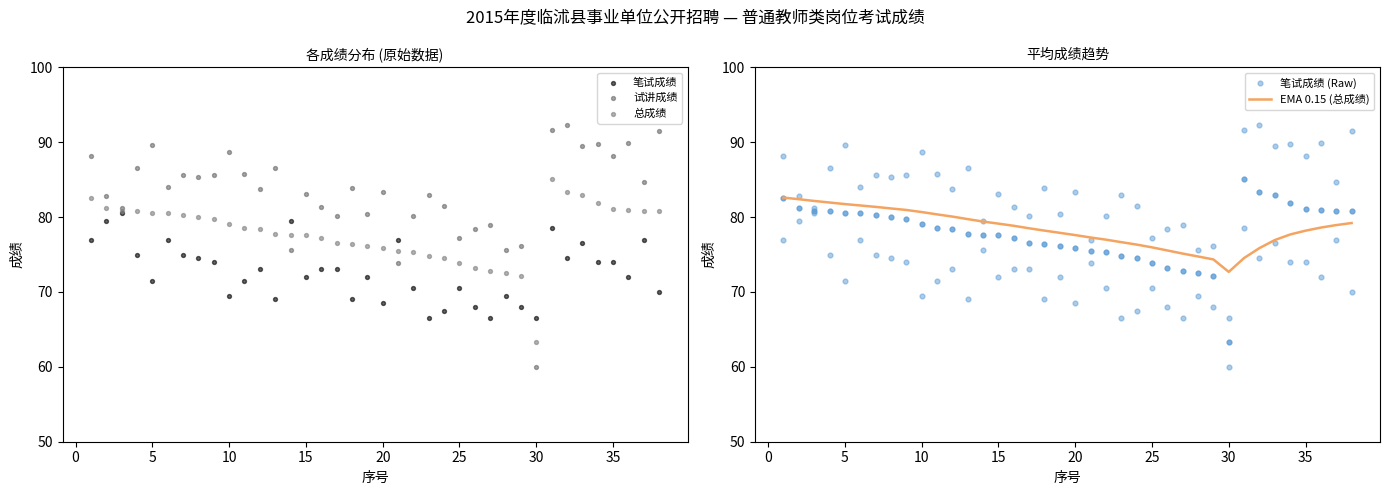

What is the highest value of the EMA 0.15 (总成绩) series?

82.6